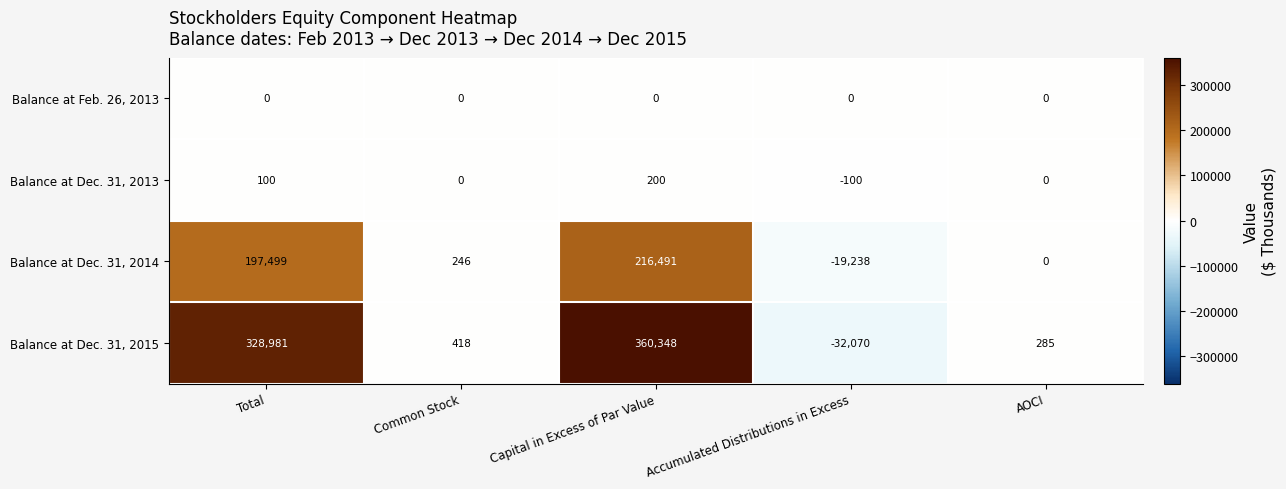

What is the total value across all series at AOCI?

285